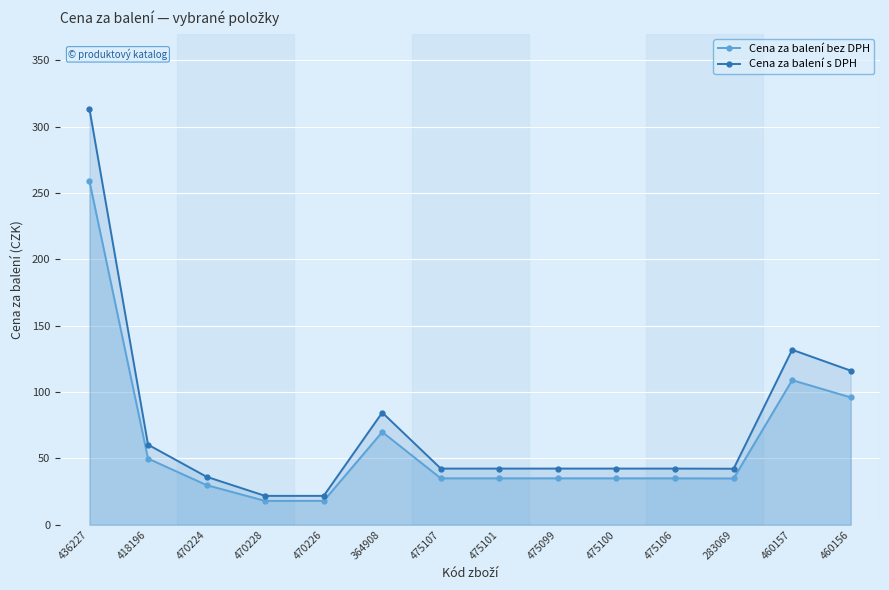

Rank the series at 364908 from highest to lowest value.

Cena za balení s DPH, Cena za balení bez DPH